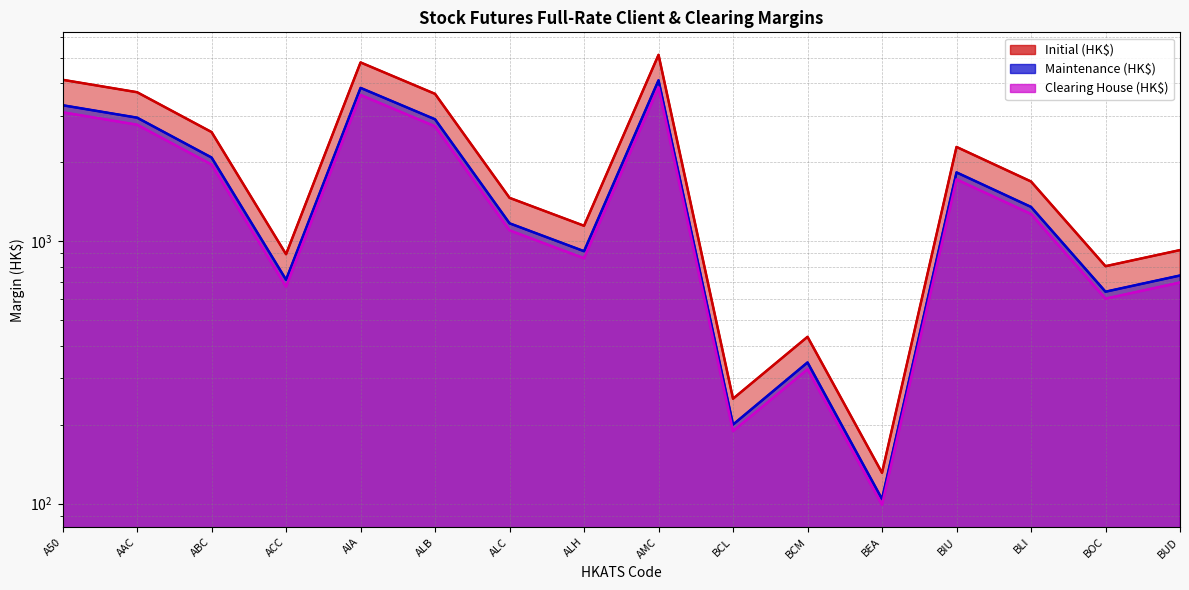

How many values in the Initial (HK$) series exceed 1689?

7